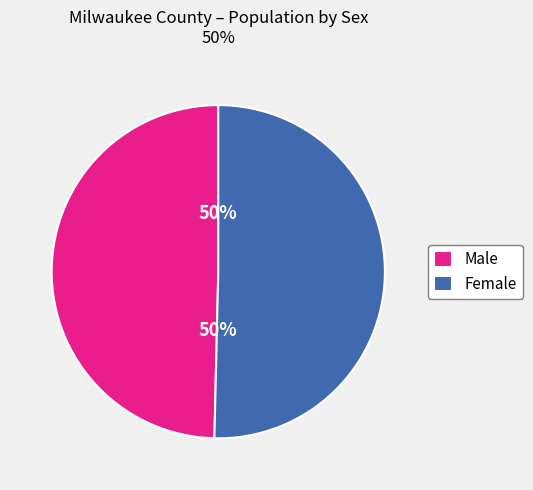

What is the ratio of the value at Female to the value at Male?

1.0